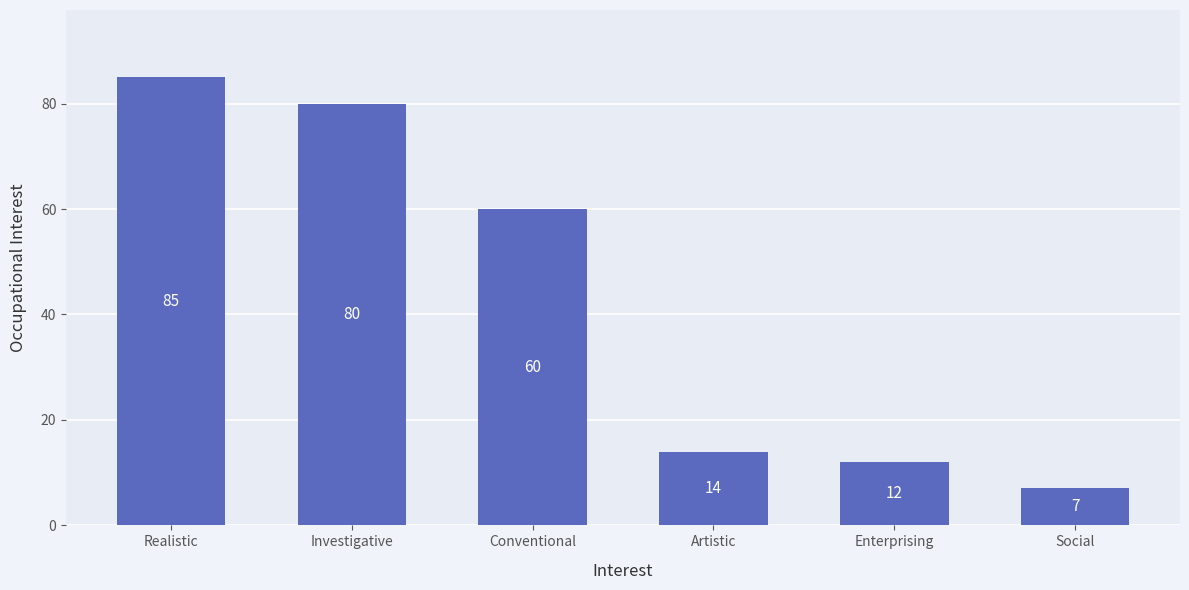

Which label corresponds to the smallest value in the chart?

Social